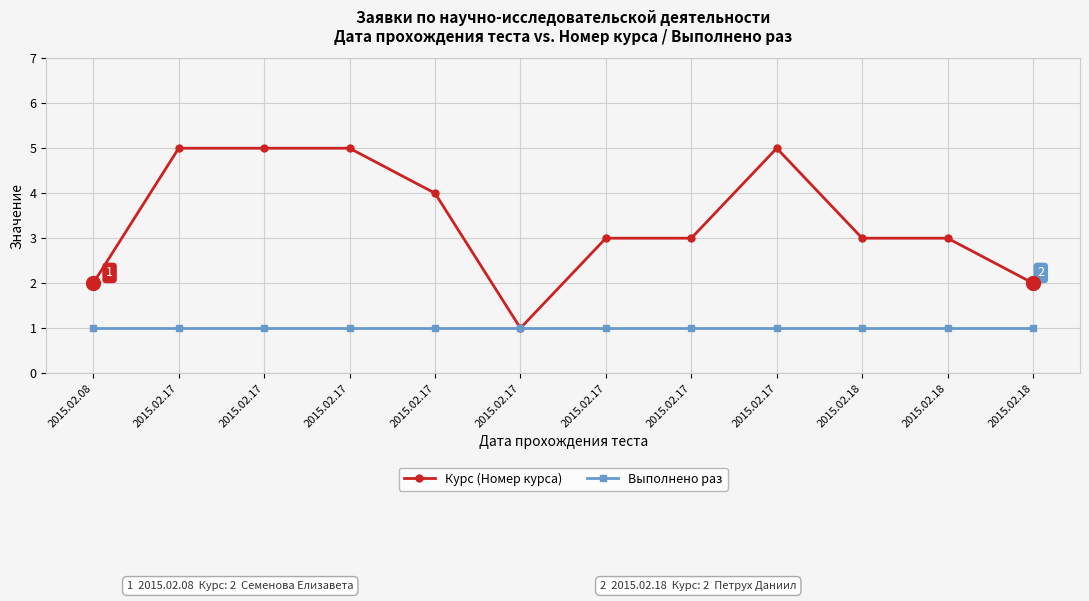

Does the chart display data point markers on the line(s)?

Yes